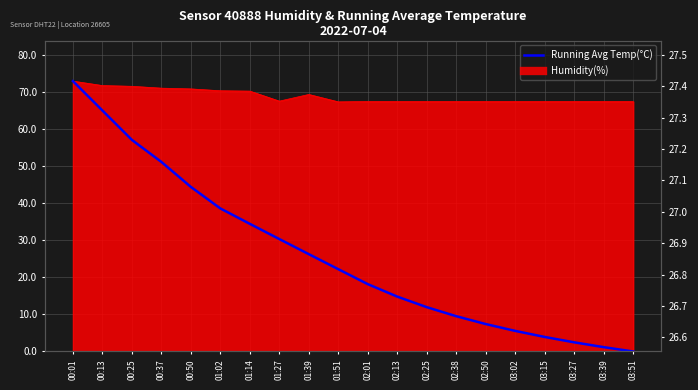

How many data points does each series have?

20